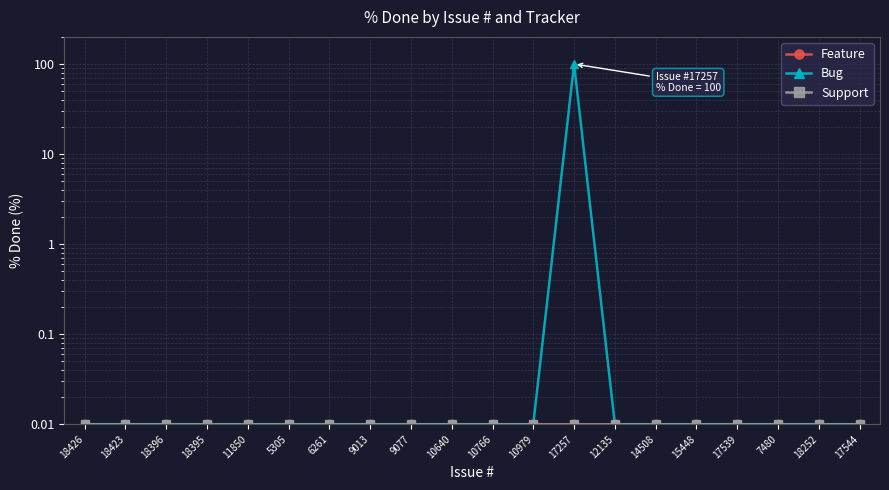

True or false: Support and Feature intersect in this chart.

False